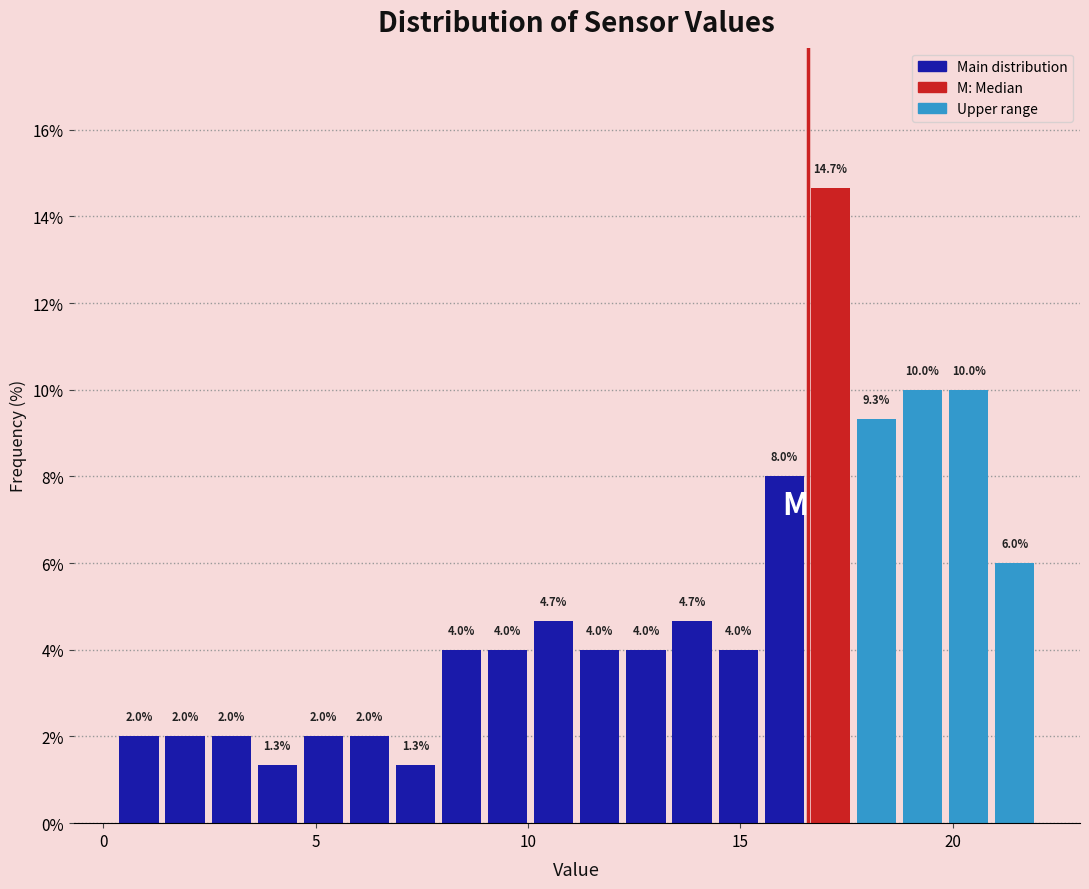

Around what value on the x-axis is the tallest bar? Give the approximate position of its centre, as read against the axis.

17.0